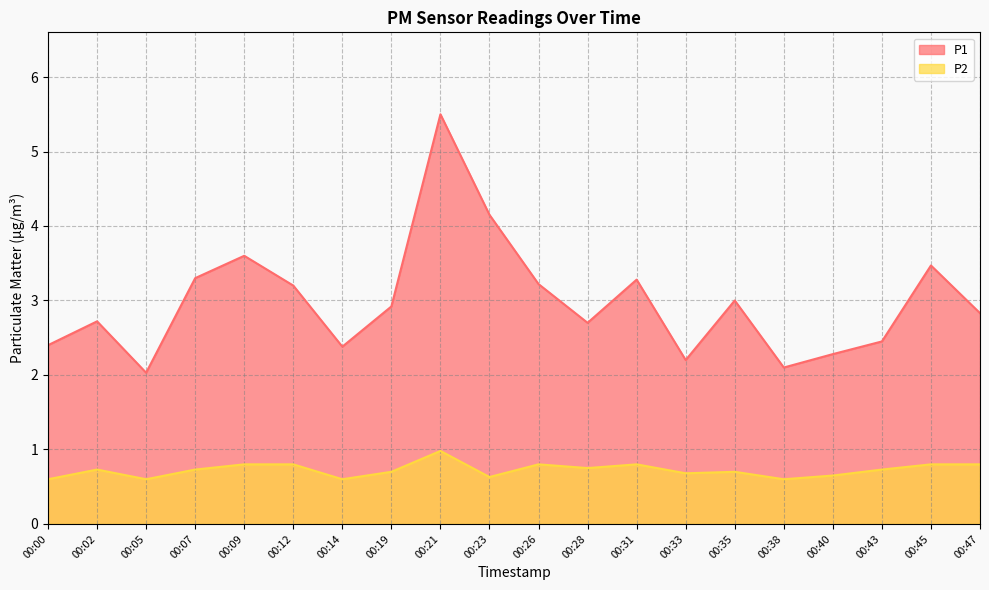

What is the average value of the P2 series?

0.7